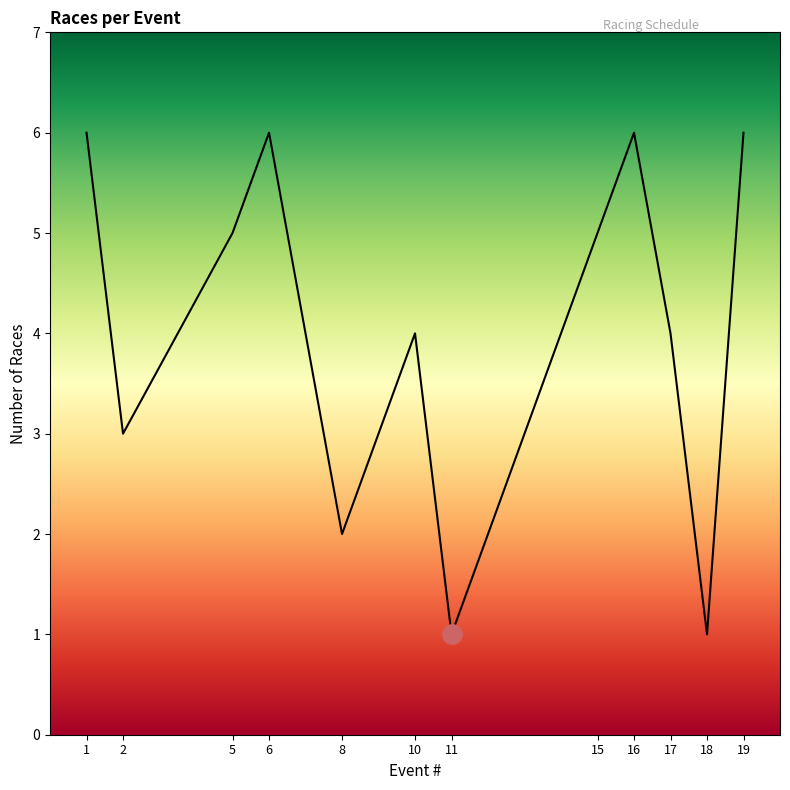

What is the average value?

4